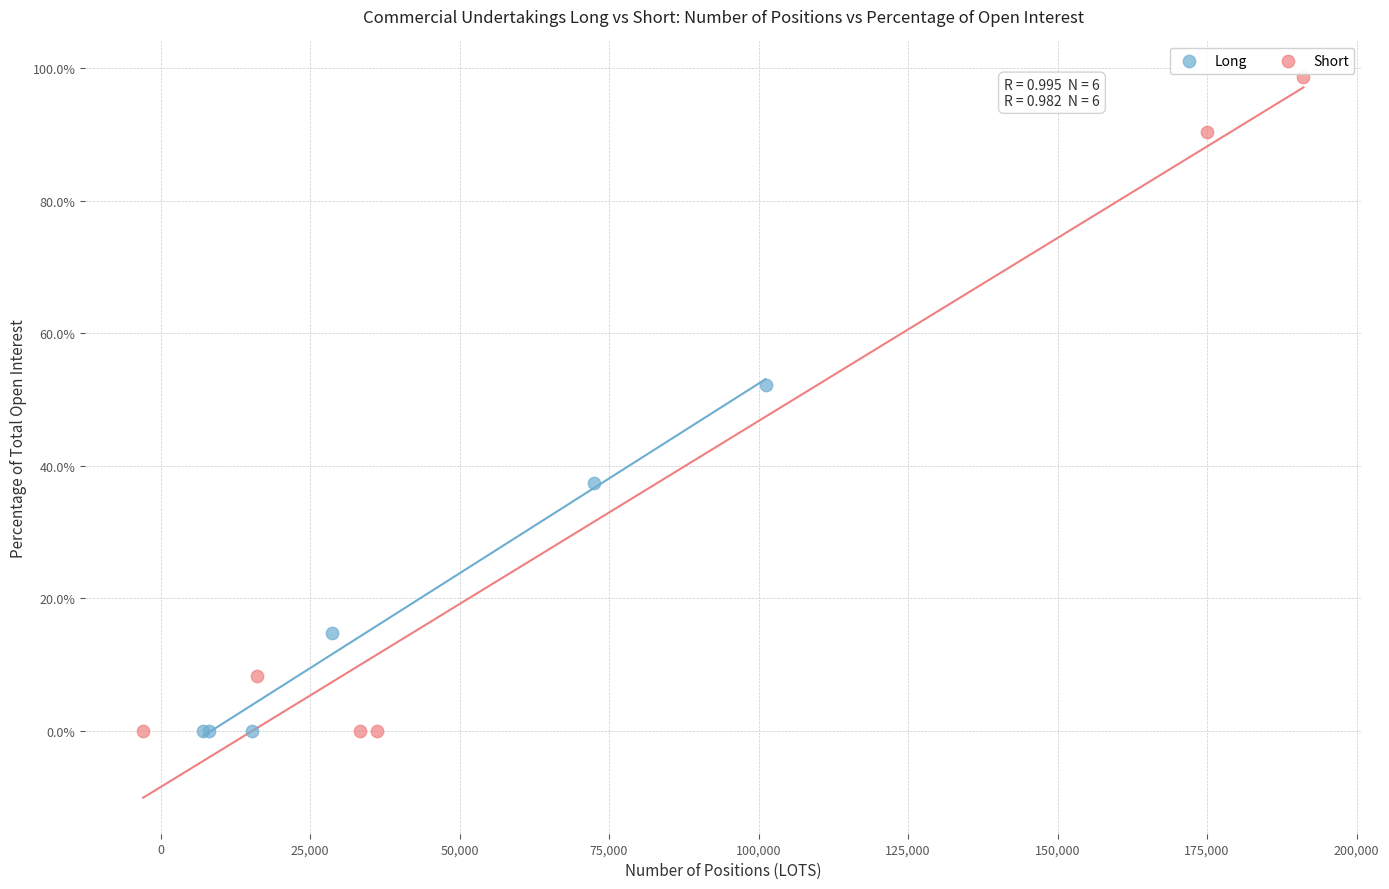

Which series has the widest spread of Y values?

Short